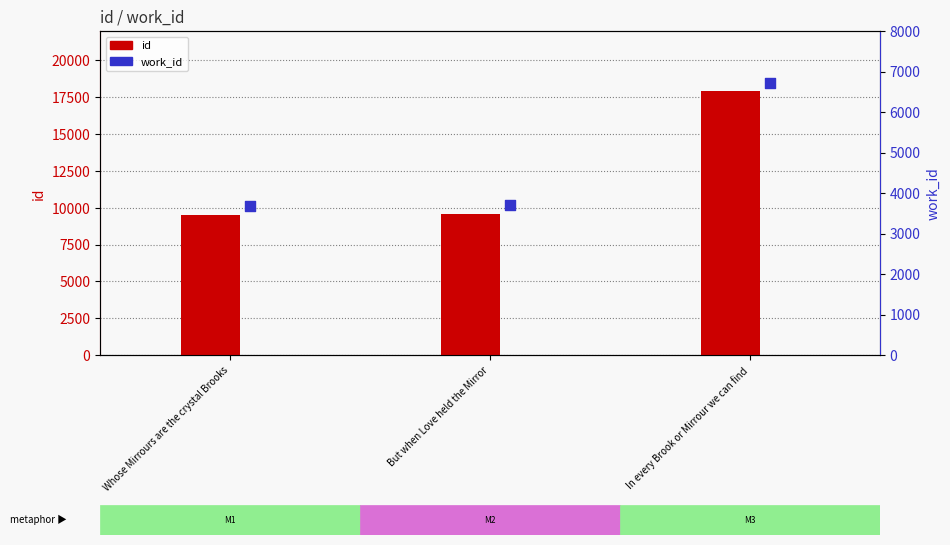

Which series contains the lowest Y value?

work_id